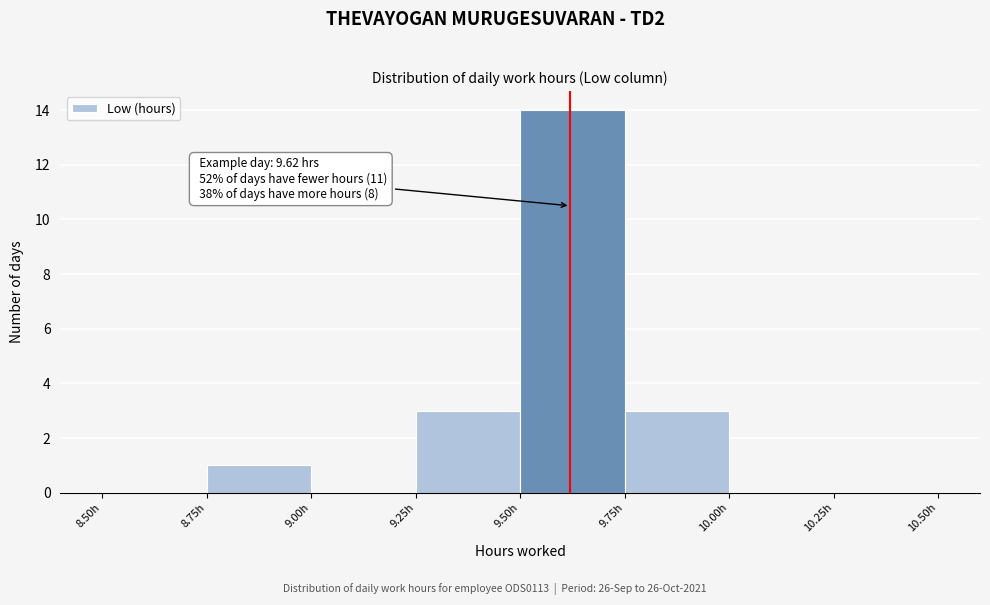

Over which range of the x-axis is the bar tallest?

9.50 to 9.75